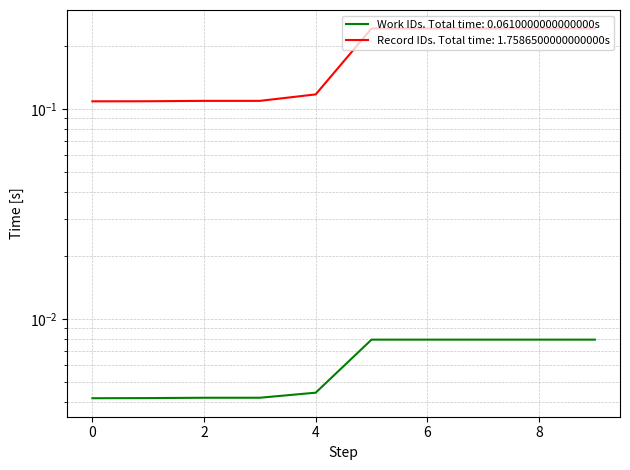

What value does the id series have at 9?

0.2